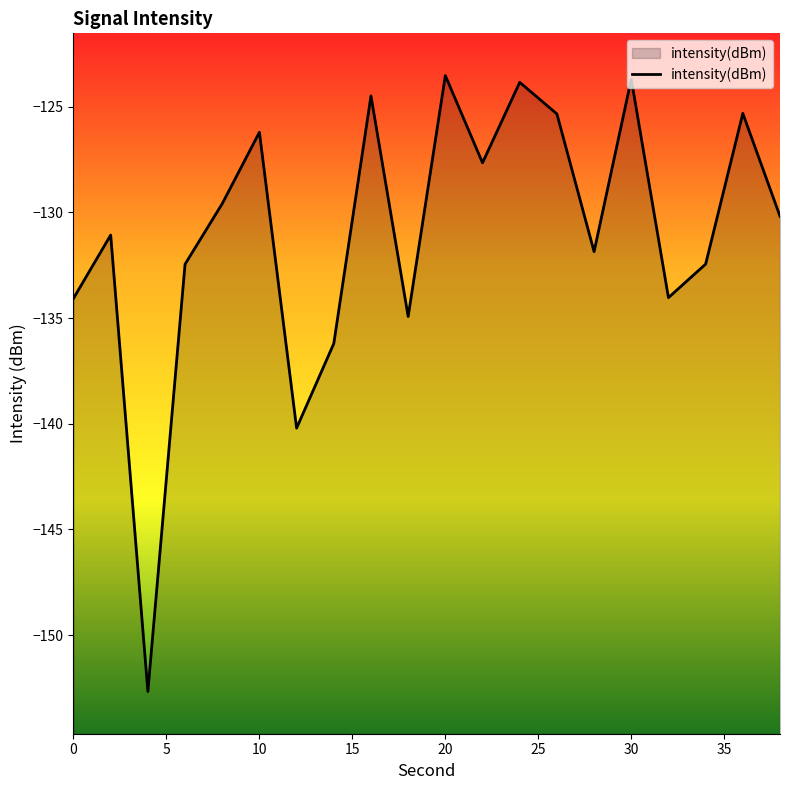

What is the difference between the maximum and minimum values?

29.1